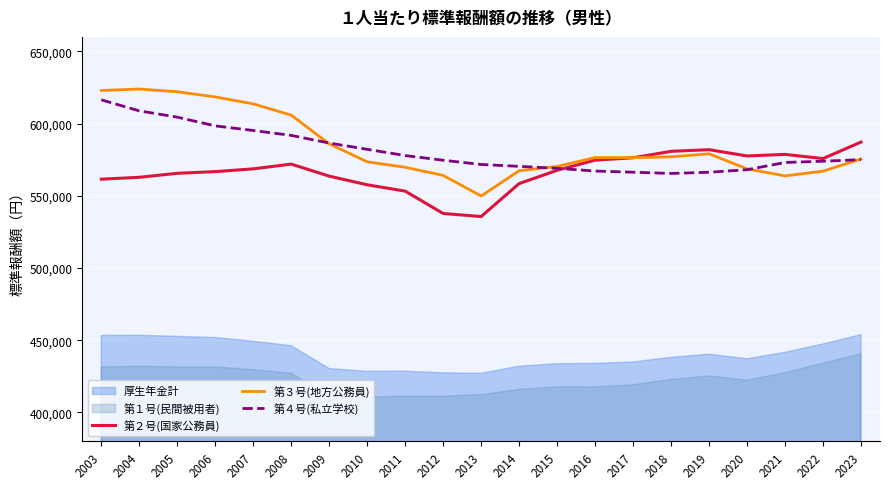

Between 2006 and 2005, which is larger?

2006